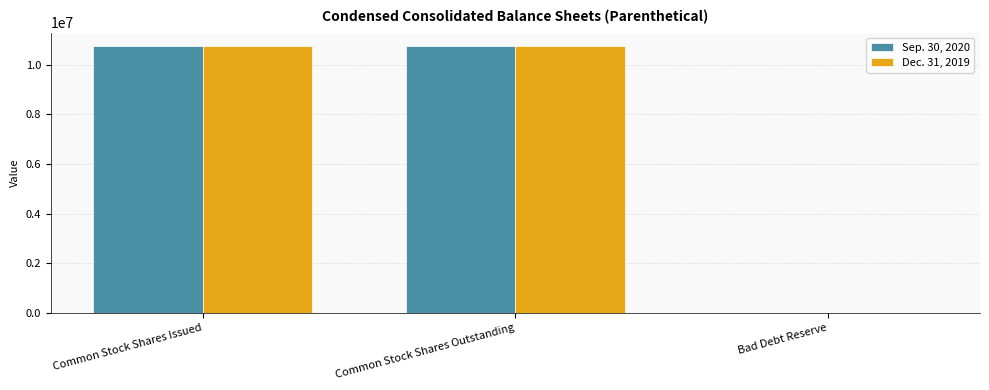

Is the value of Sep. 30, 2020 at Bad Debt Reserve greater than the value of Dec. 31, 2019 at Common Stock Shares Issued?

No